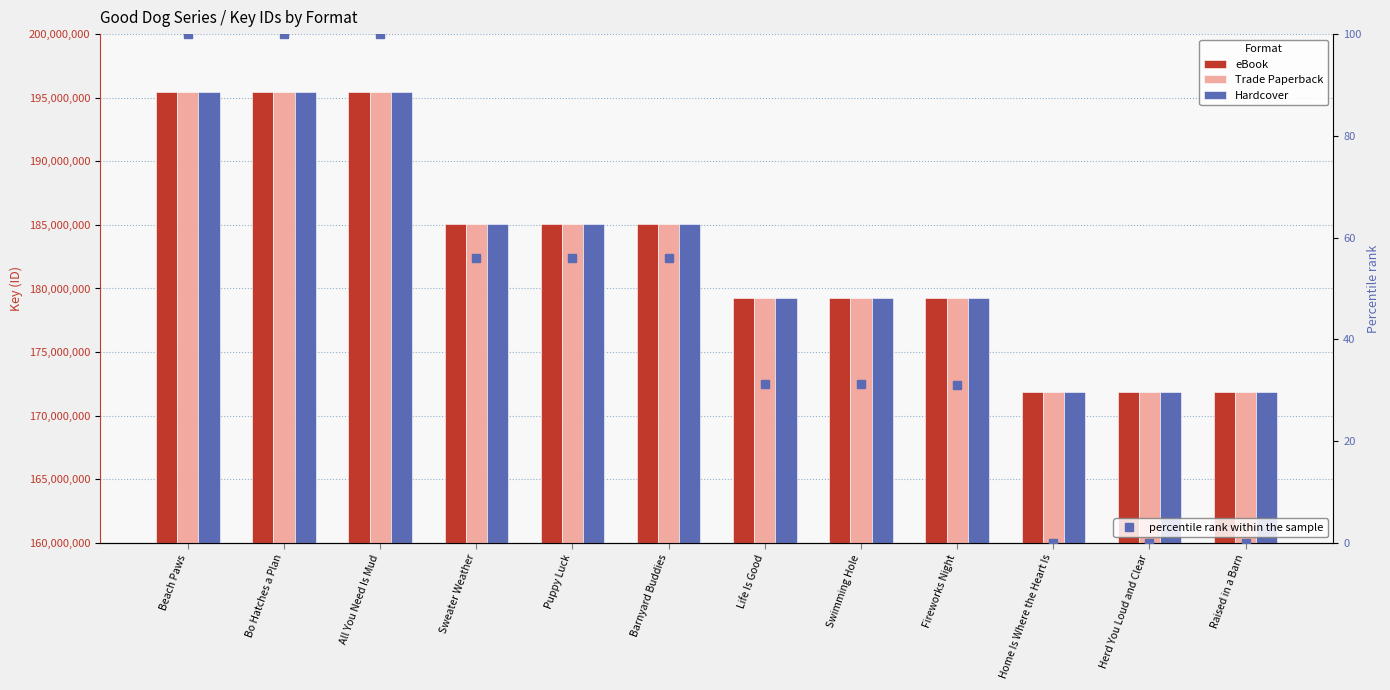

Count the number of categories in the chart.

12